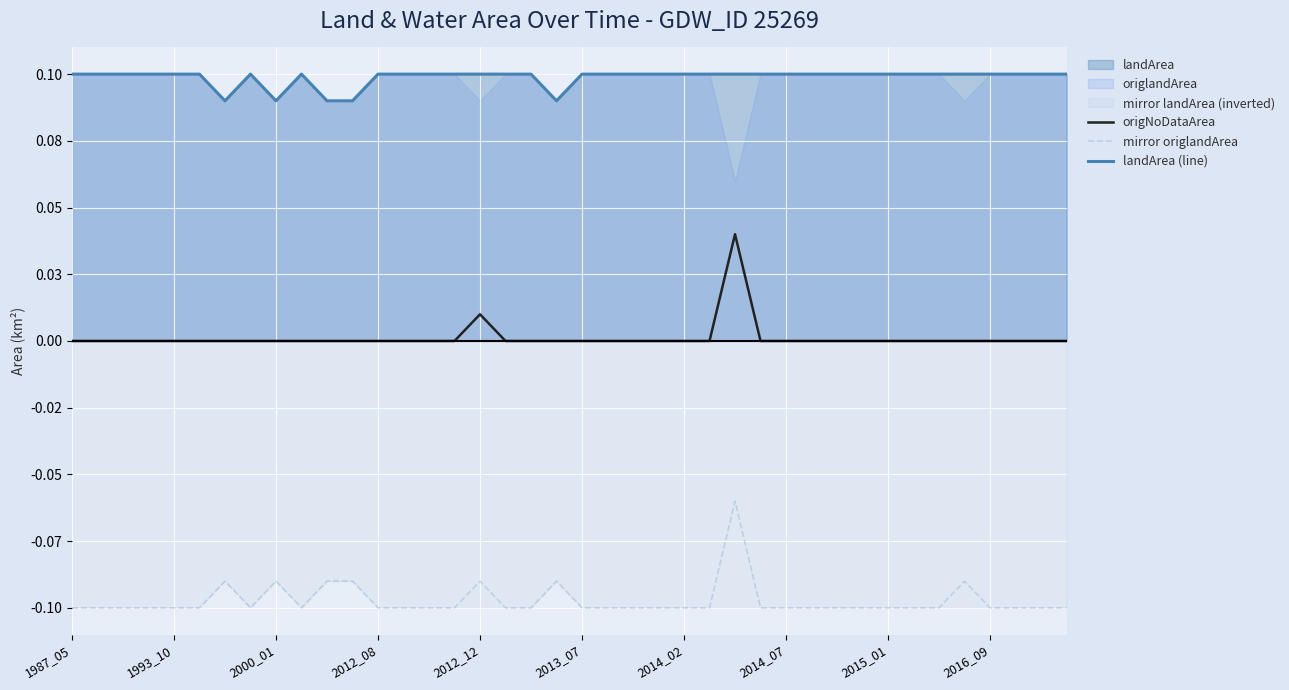

True or false: origNoDataArea and mirror origlandArea cross at least once.

False